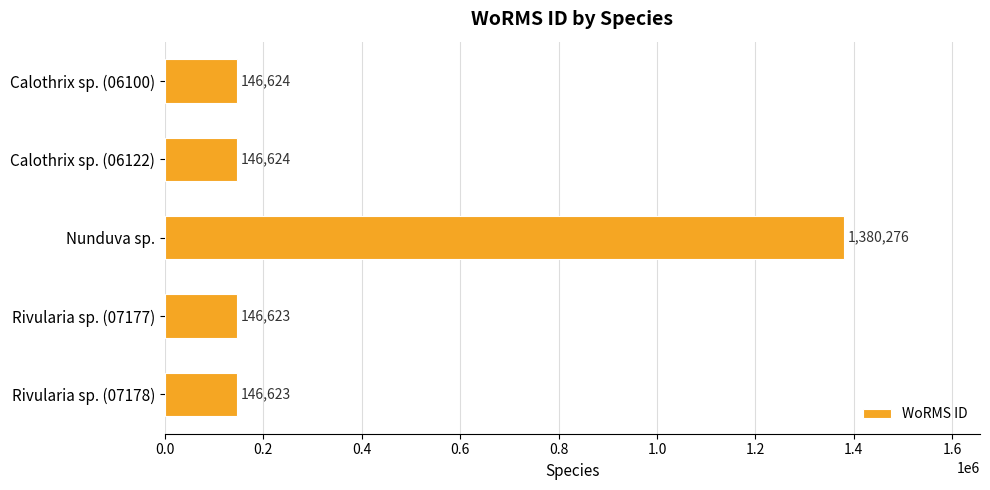

What is the difference between the maximum and second lowest values?

1233653